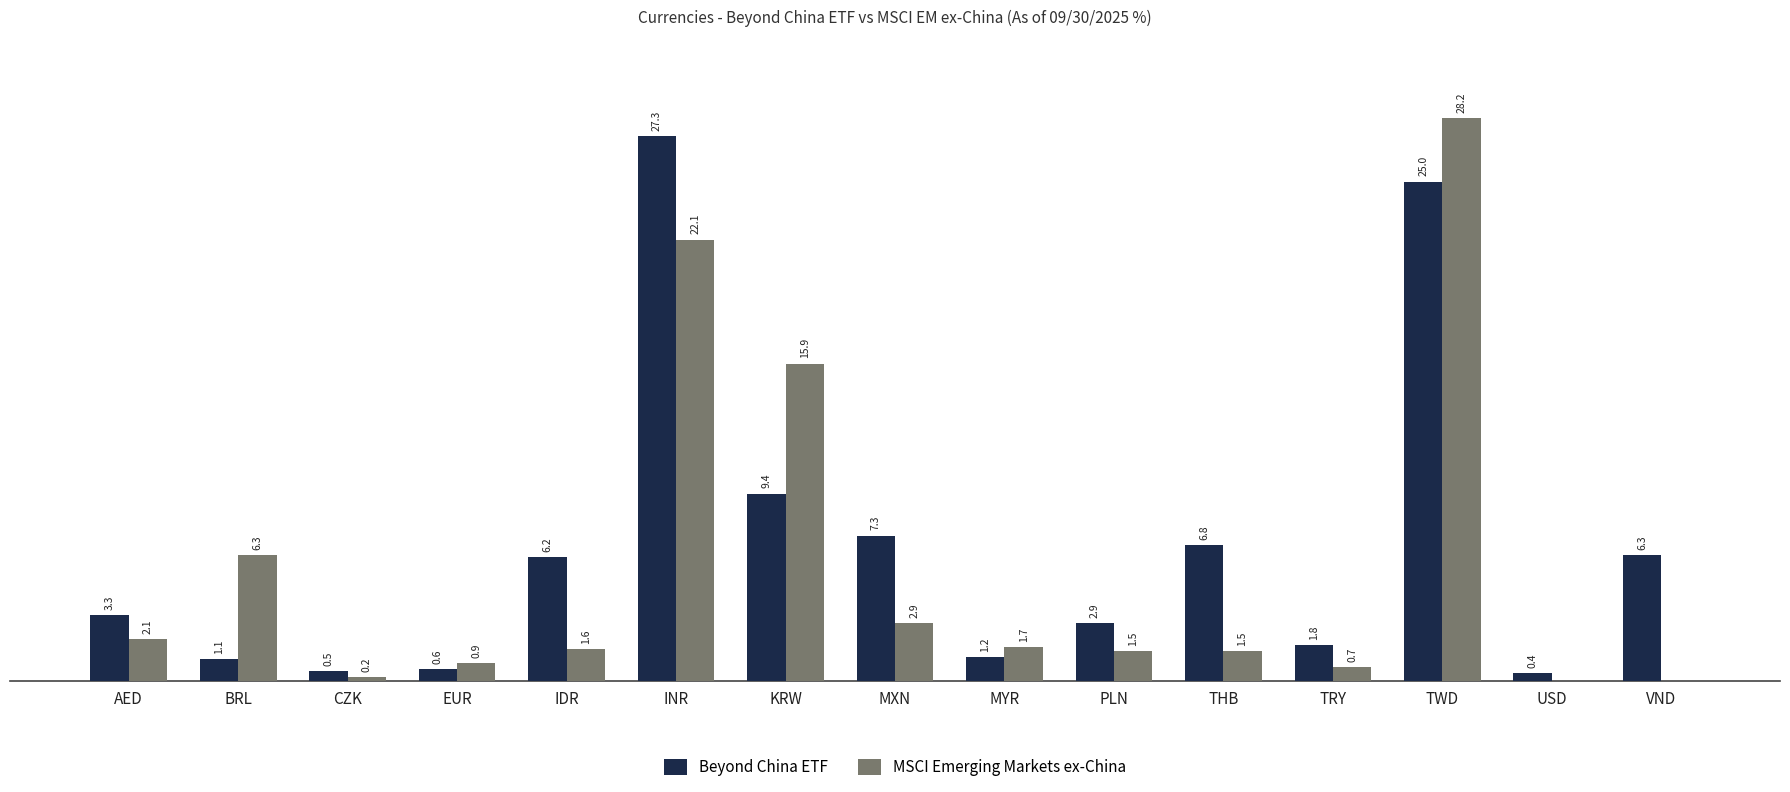

At which label is MSCI Emerging Markets ex-China closest to 14?

KRW